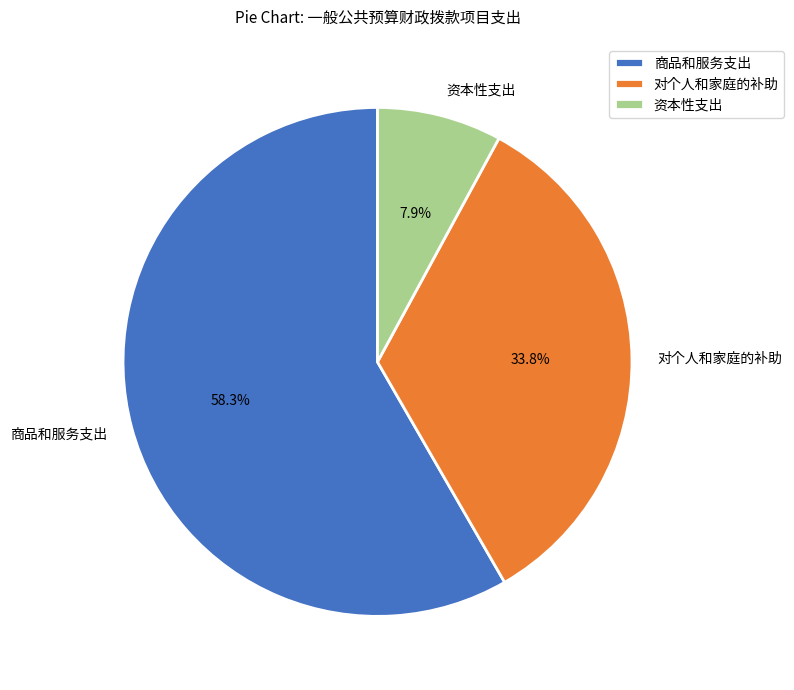

Which slice is the largest?

商品和服务支出